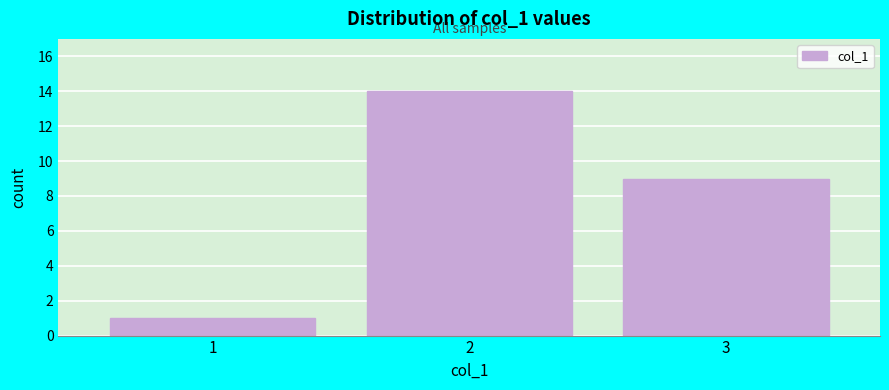

Which range on the x-axis has the tallest bar?

1.5 to 2.5